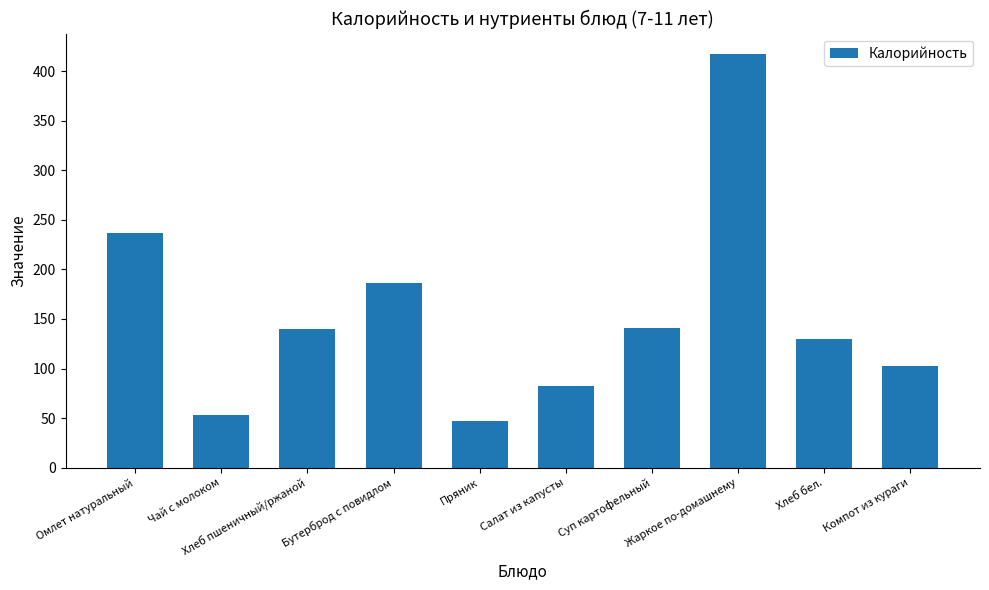

What is the sum of the values at Пряник and Хлеб пшеничный/ржаной?

186.9